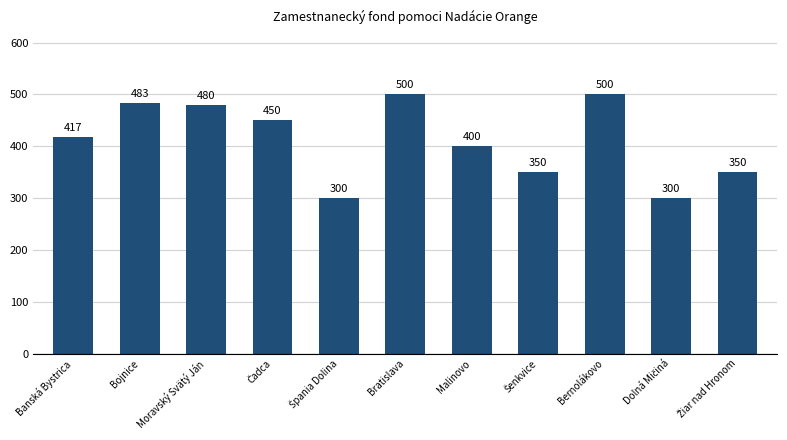

What is the average value?

412